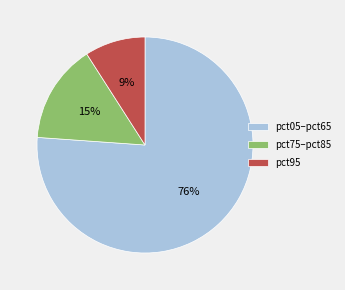

Between pct95 and pct05–pct65, which is larger?

pct05–pct65